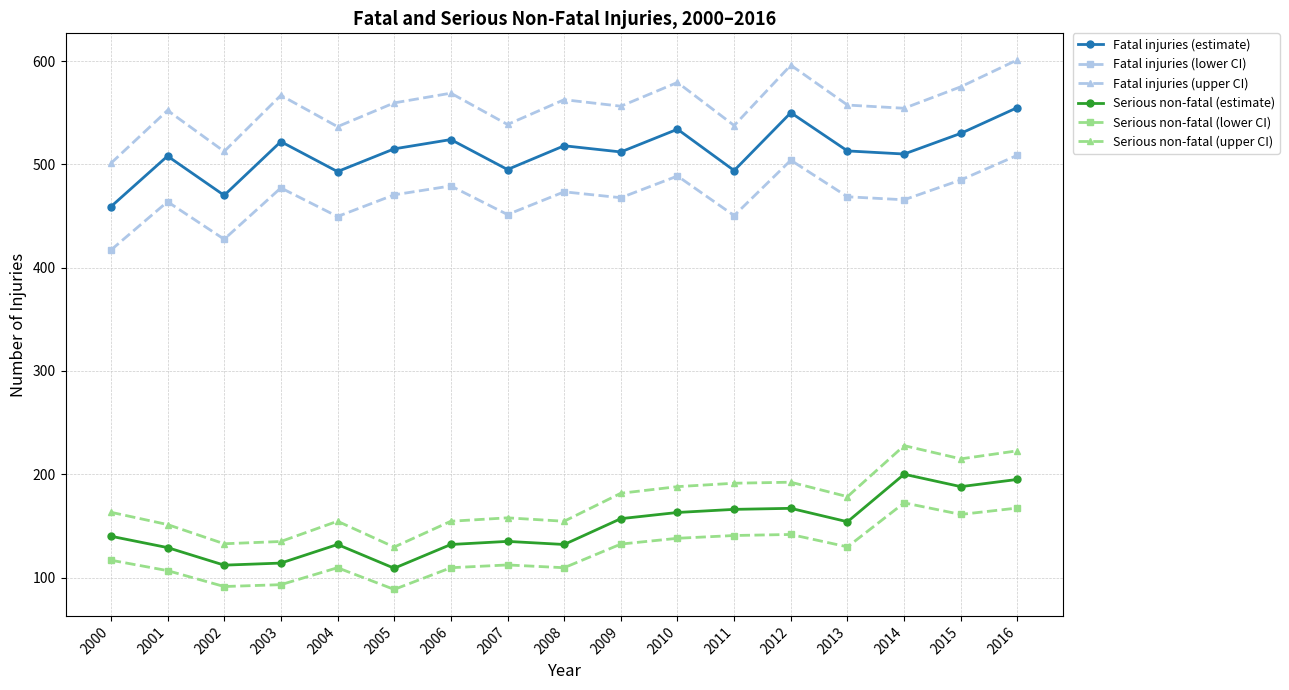

What is the sum of the Serious non-fatal (upper CI) values at 2008 and 2002?

287.2